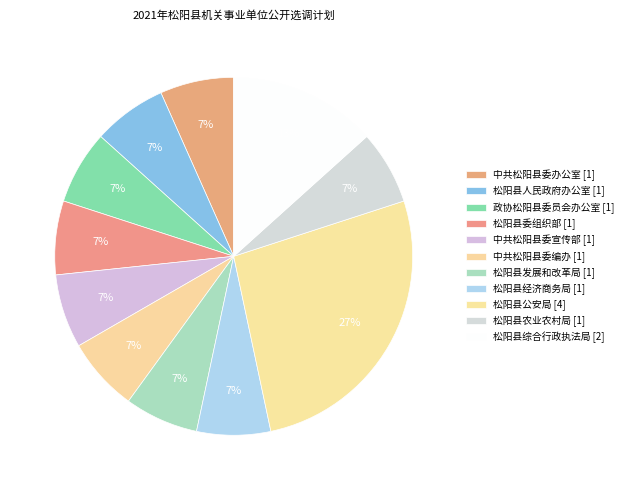

Count the number of slices in the pie.

11